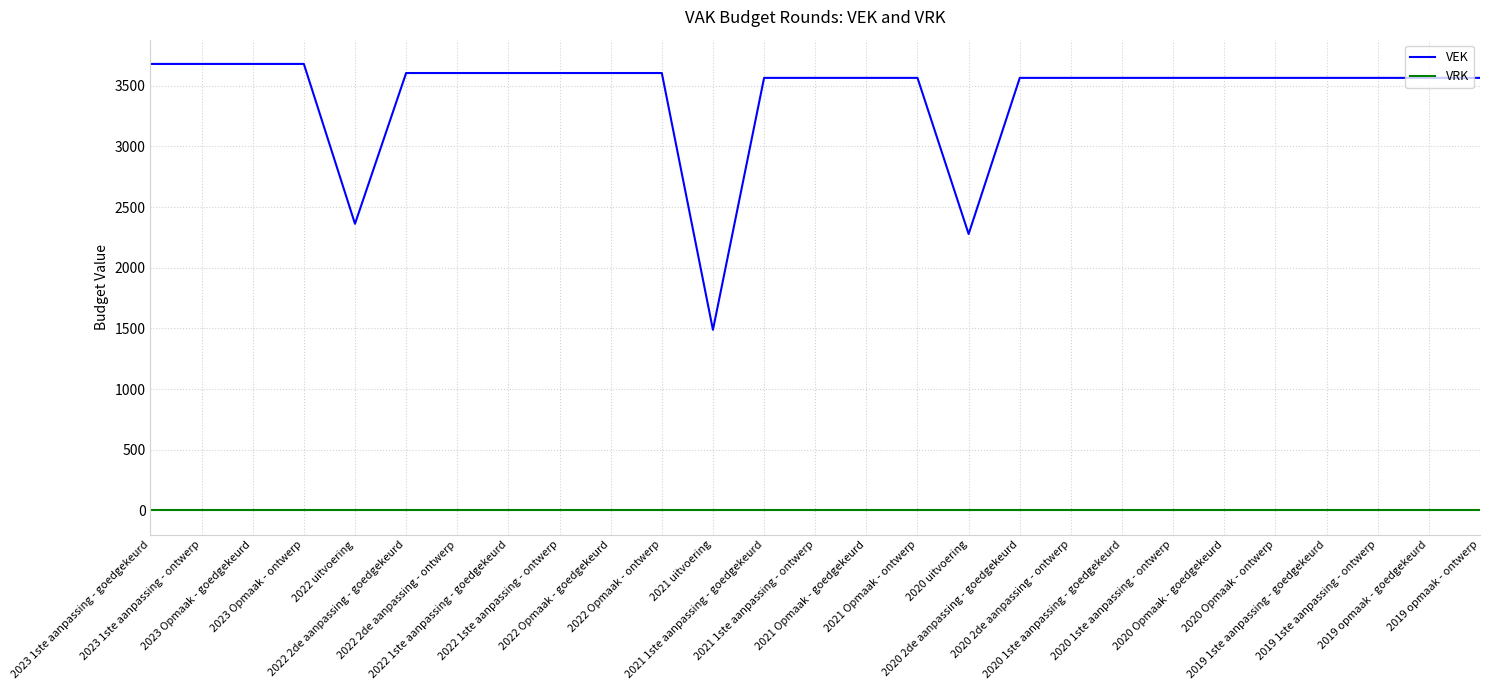

True or false: VRK and VEK cross at least once.

False